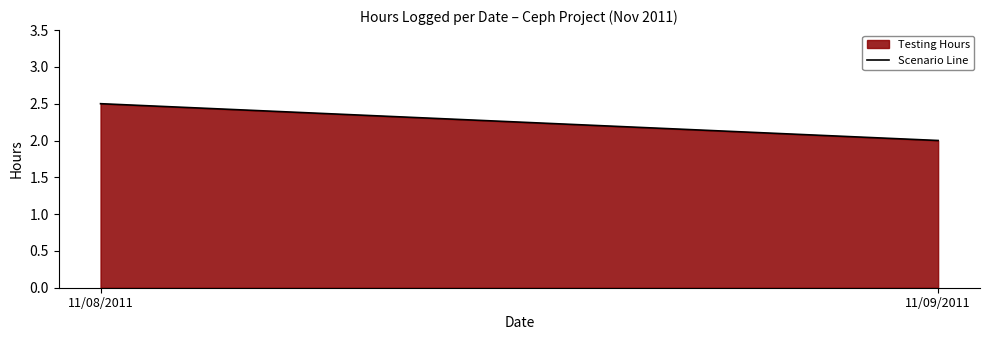

Reading right to left, what are all the values shown in this chart?

2.0	2.5